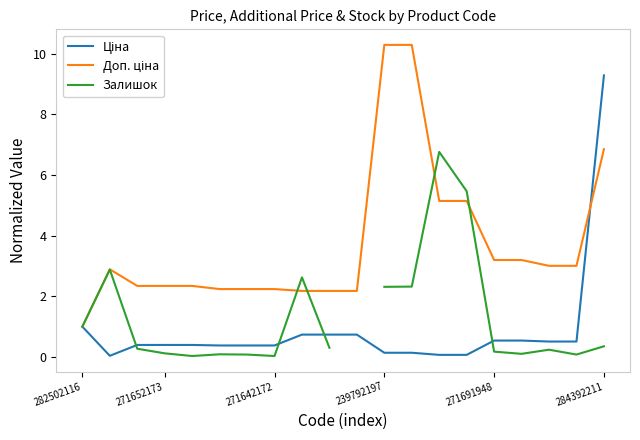

True or false: Залишок has more than 1 points higher than both neighbors.

True